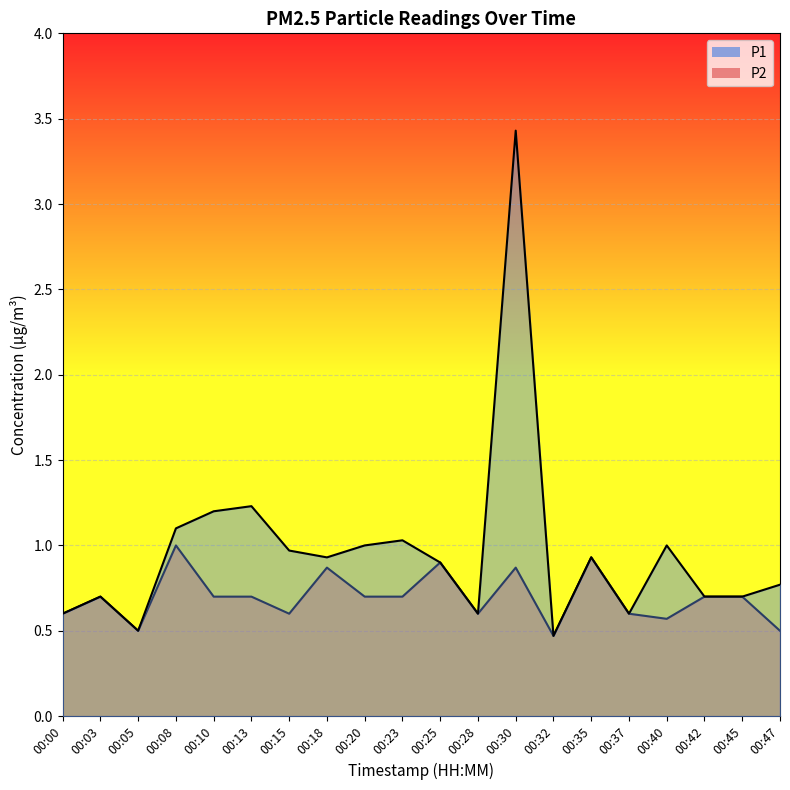

Which has a higher value, 00:13 or 00:20?

00:13